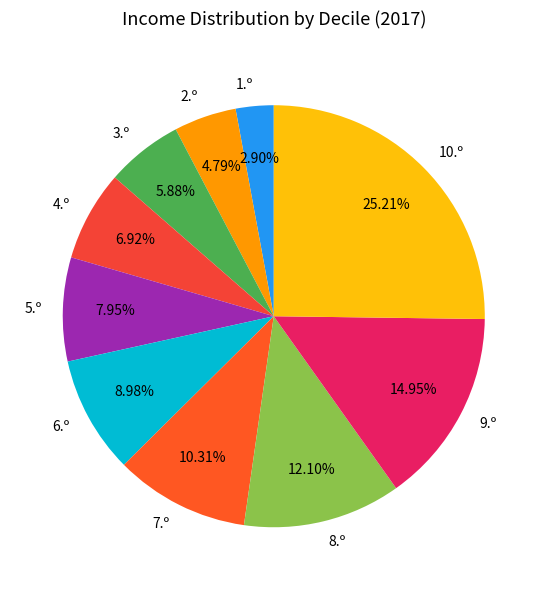

Rank the categories by value from lowest to highest.

1.º, 2.º, 3.º, 4.º, 5.º, 6.º, 7.º, 8.º, 9.º, 10.º